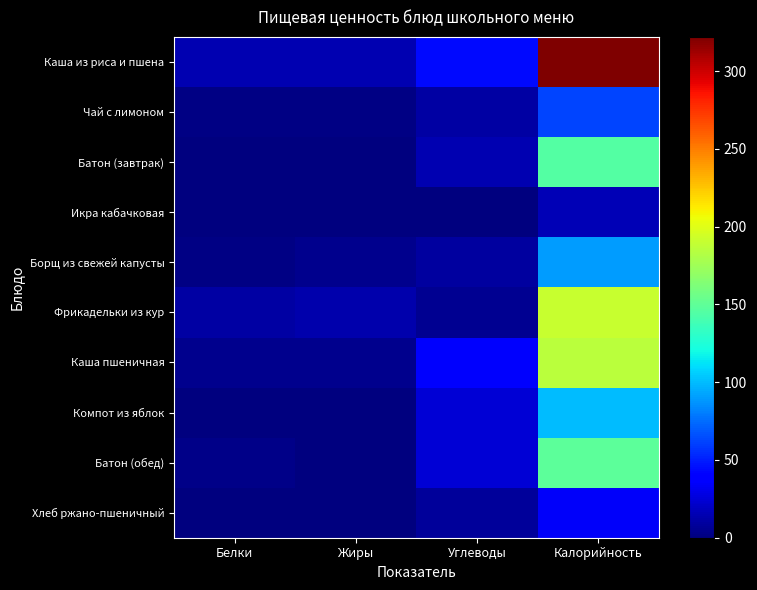

Which has a higher value, Белки or Жиры?

Белки